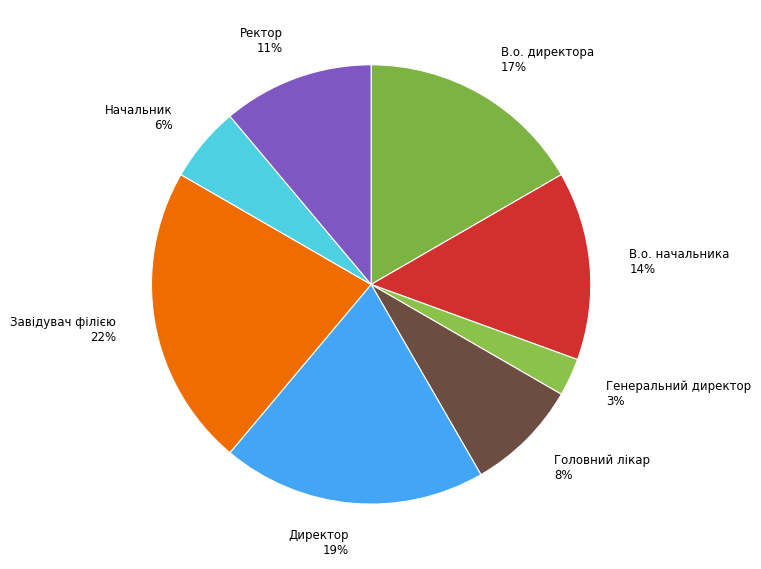

Which has a higher value, Директор 19% or Генеральний директор 3%?

Директор 19%